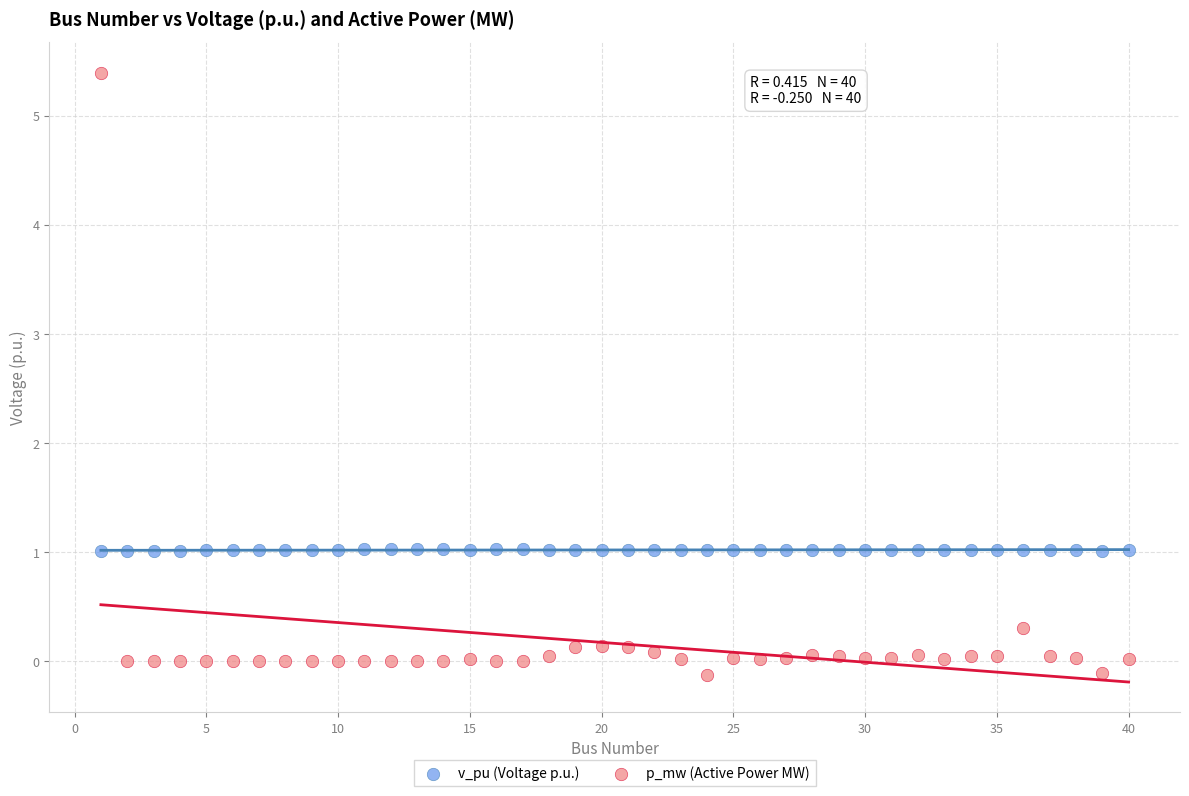

Across all data points, what is the range of Y values (max minus min)?

5.5